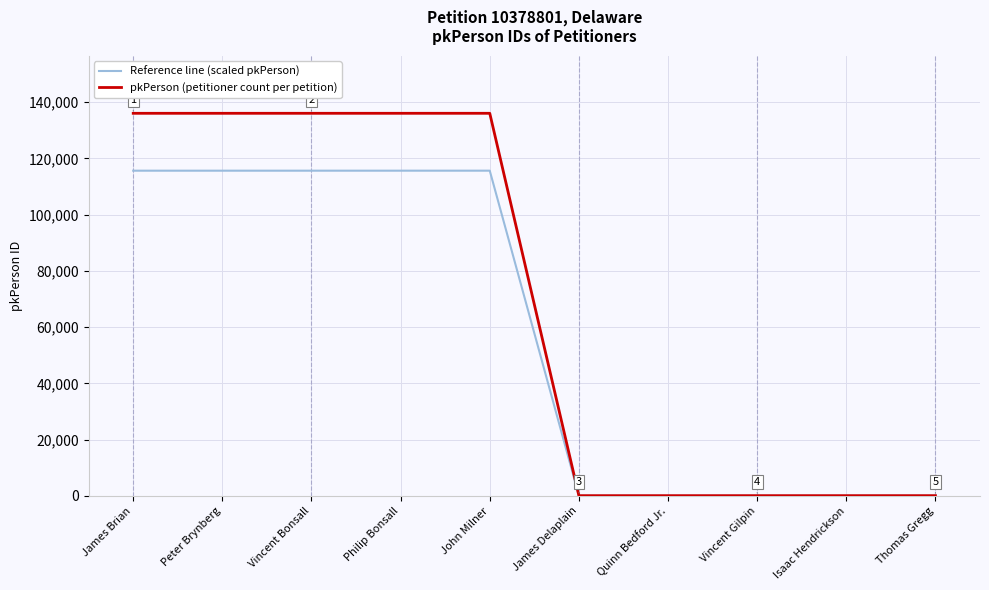

True or false: Reference line (scaled pkPerson) has a value of 59740.0 at Philip Bonsall.

False